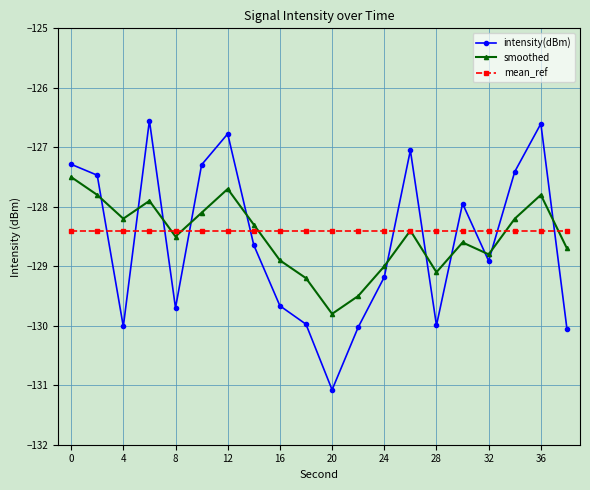

After their last crossing, which series has the higher values: intensity(dBm) or smoothed?

smoothed